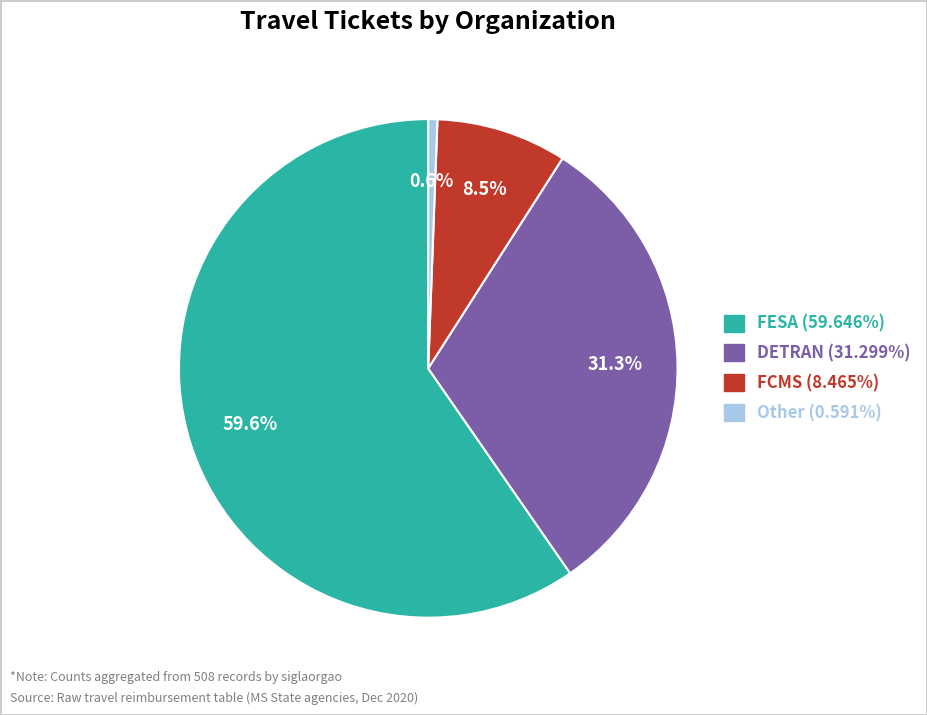

Which slice is the largest?

FESA